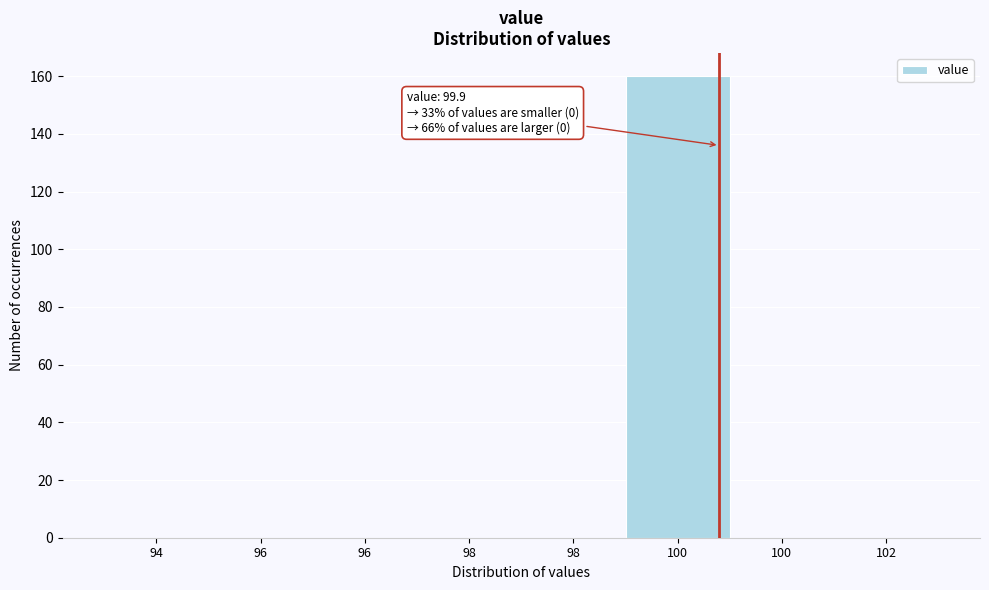

Count the number of data series in this chart.

1